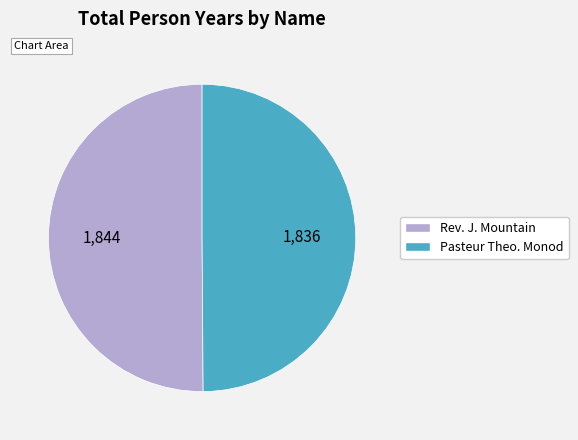

Is it true that Pasteur Theo. Monod is 50% of the pie?

True